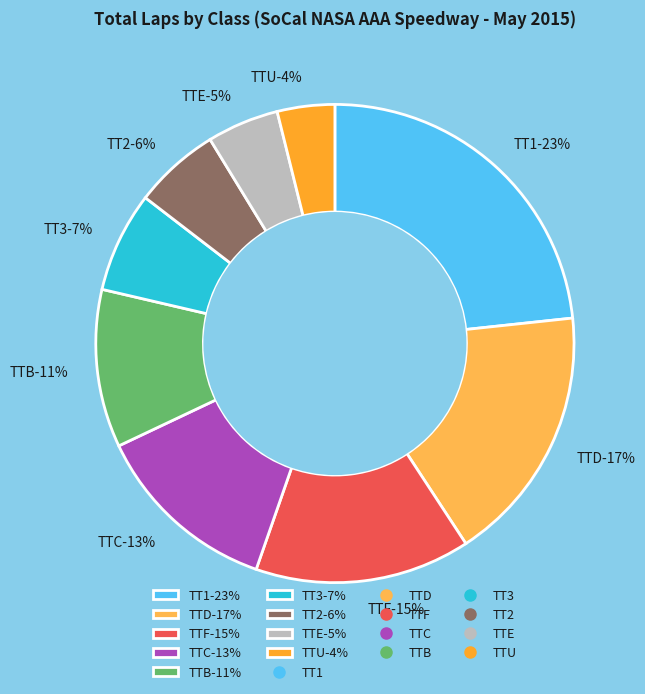

To the nearest percent, what percentage of the pie is TTU?

4%